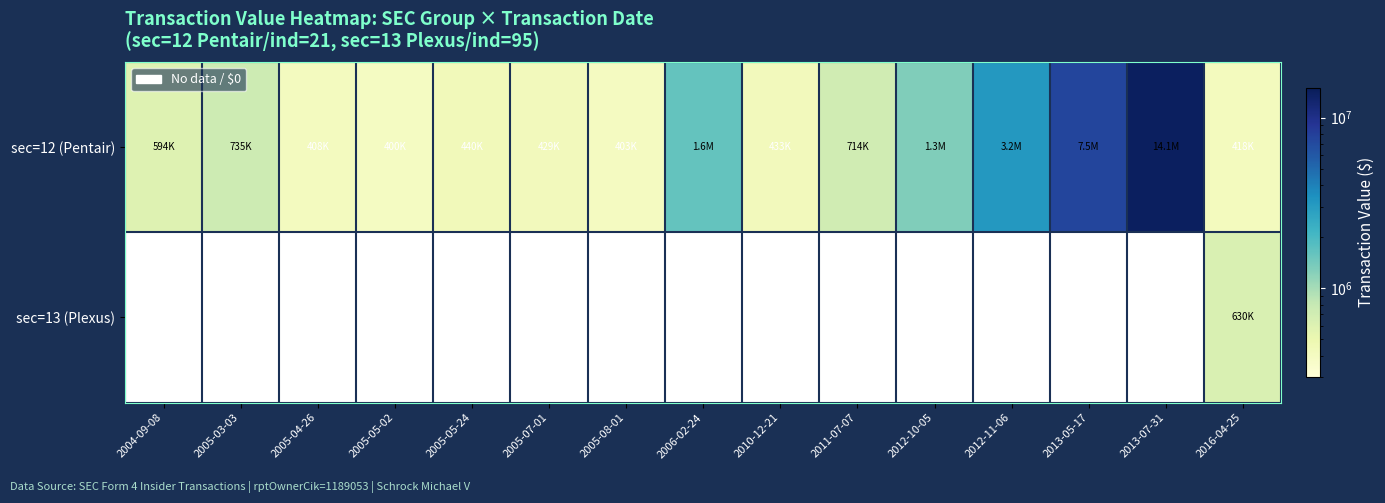

At how many categories does at least one series exceed 4083468?

2